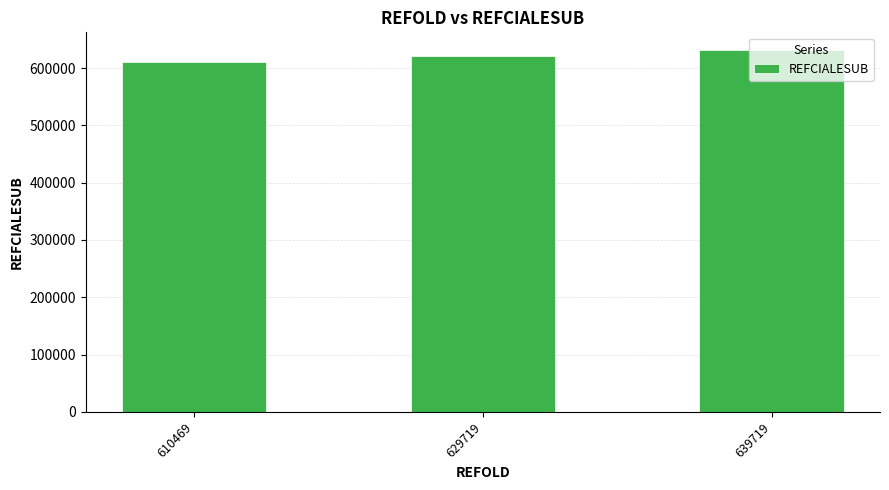

Which category has the highest value across all series?

639719